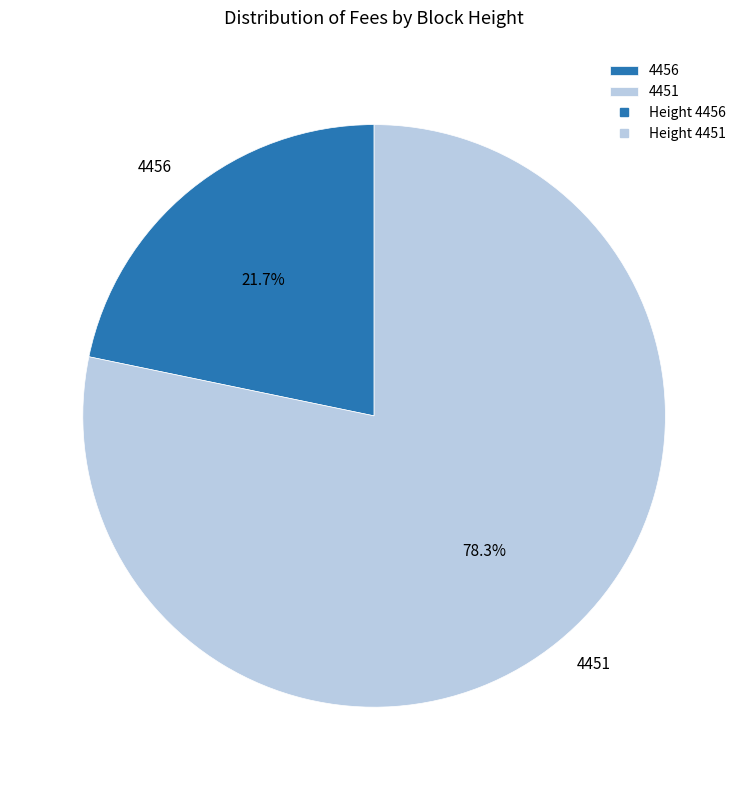

What is the total percentage of 4456 and 4451?

100.0%